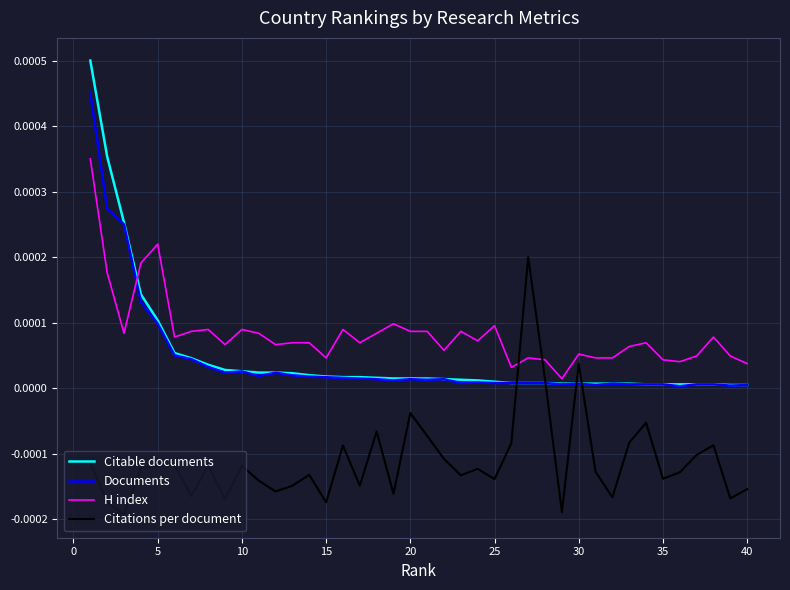

Rank the series by their maximum value, from highest to lowest.

Citable documents, Documents, H index, Citations per document